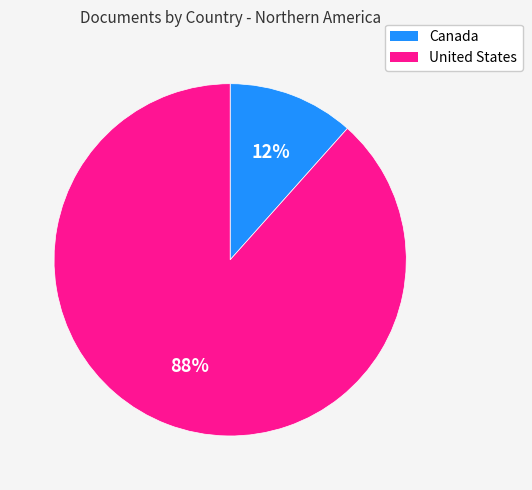

Do Canada and United States together represent more than half of the pie?

Yes